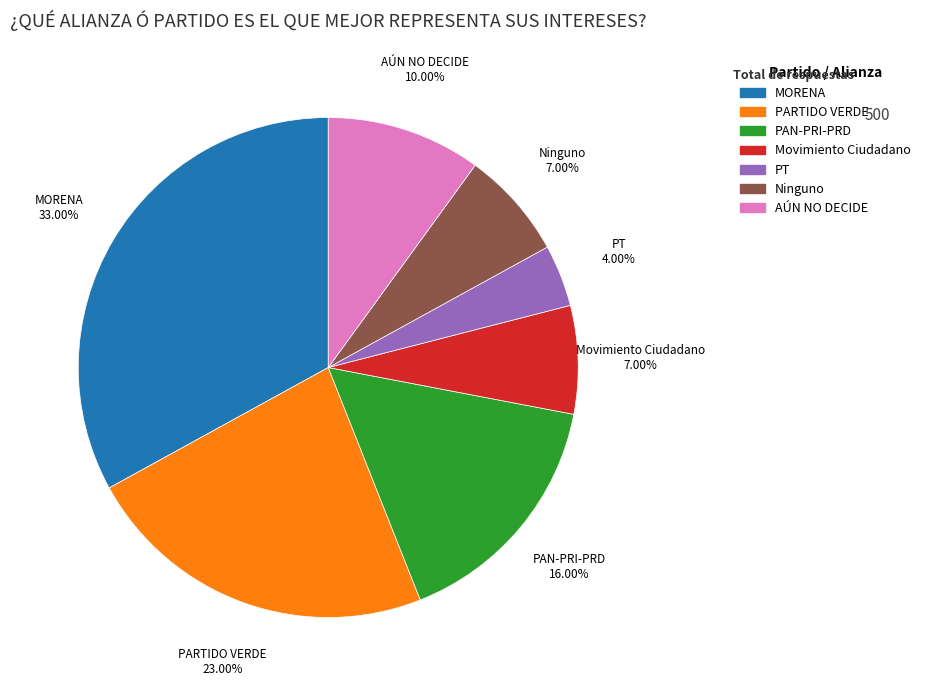

Is there a majority slice in this chart?

No